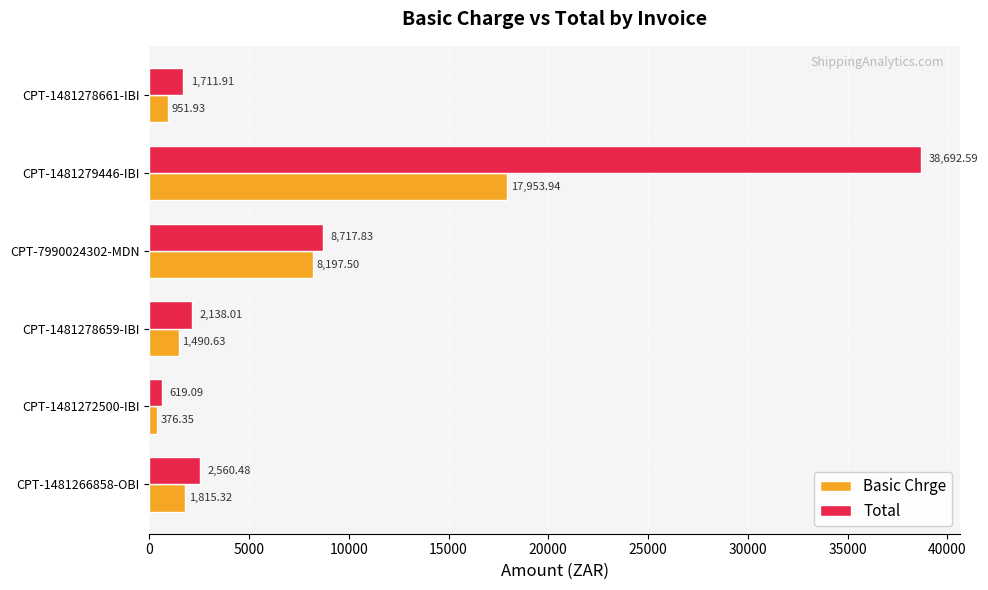

Which category has the highest value in the Total series?

CPT-1481279446-IBI